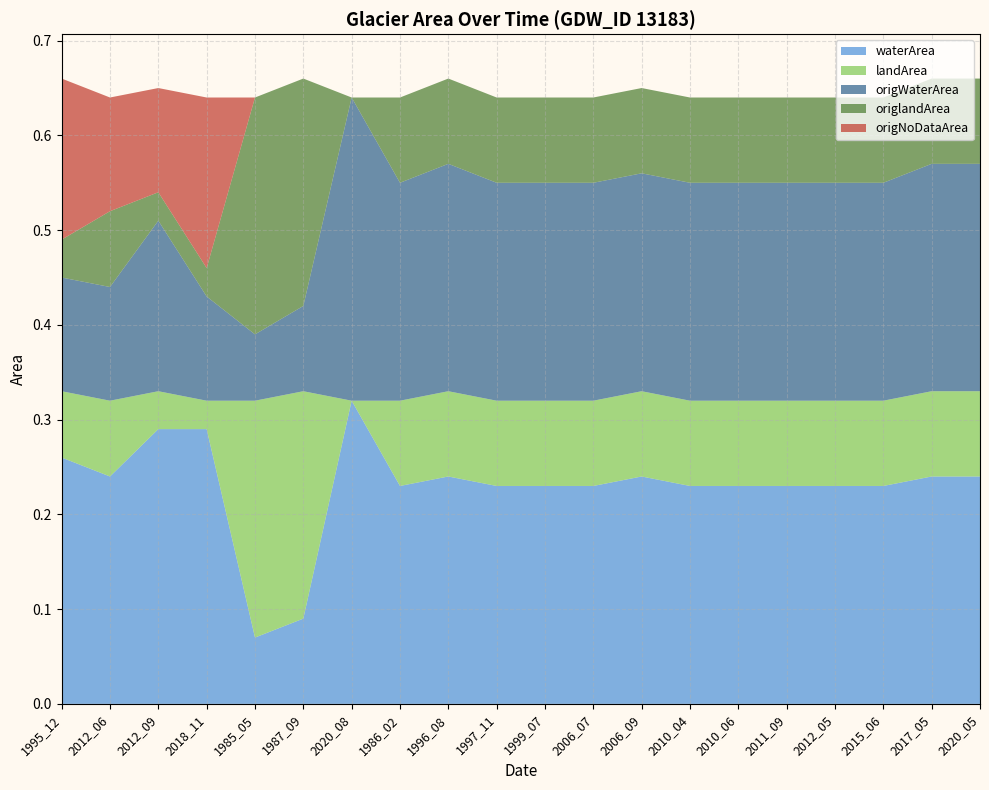

Reading right to left, what are all the values shown in this chart?

waterArea: 0.2	0.2	0.2	0.2	0.2	0.2	0.2	0.2	0.2	0.2	0.2	0.2	0.2	0.3	0.1	0.1	0.3	0.3	0.2	0.3
landArea: 0.1	0.1	0.1	0.1	0.1	0.1	0.1	0.1	0.1	0.1	0.1	0.1	0.1	0.0	0.2	0.2	0.0	0.0	0.1	0.1
origWaterArea: 0.2	0.2	0.2	0.2	0.2	0.2	0.2	0.2	0.2	0.2	0.2	0.2	0.2	0.3	0.1	0.1	0.1	0.2	0.1	0.1
origlandArea: 0.1	0.1	0.1	0.1	0.1	0.1	0.1	0.1	0.1	0.1	0.1	0.1	0.1	0.0	0.2	0.2	0.0	0.0	0.1	0.0
origNoDataArea: 0.0	0.0	0.0	0.0	0.0	0.0	0.0	0.0	0.0	0.0	0.0	0.0	0.0	0.0	0.0	0.0	0.2	0.1	0.1	0.2